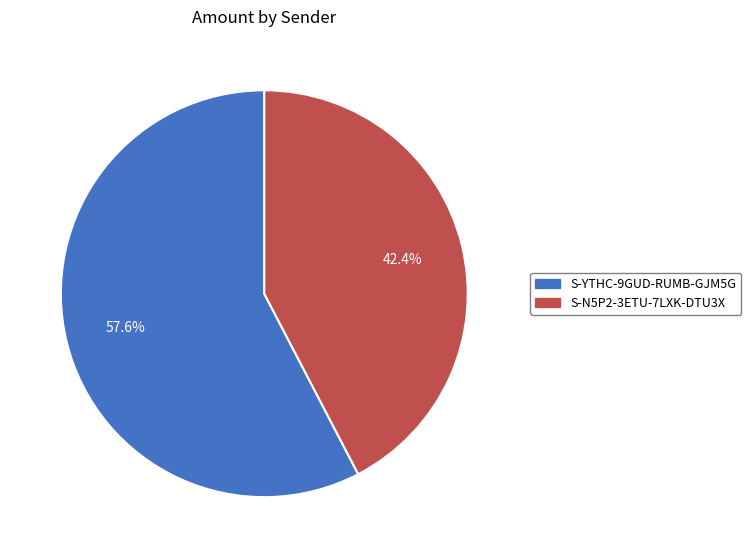

How many slices are in this pie chart?

2